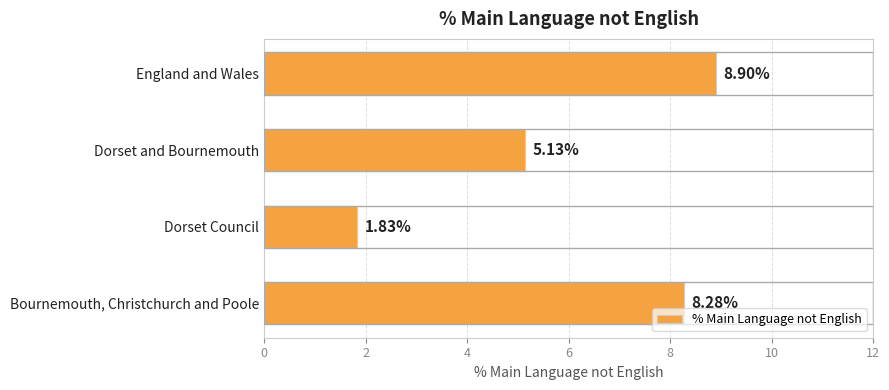

What is the ratio of the value at England and Wales to the value at Dorset and Bournemouth?

1.7